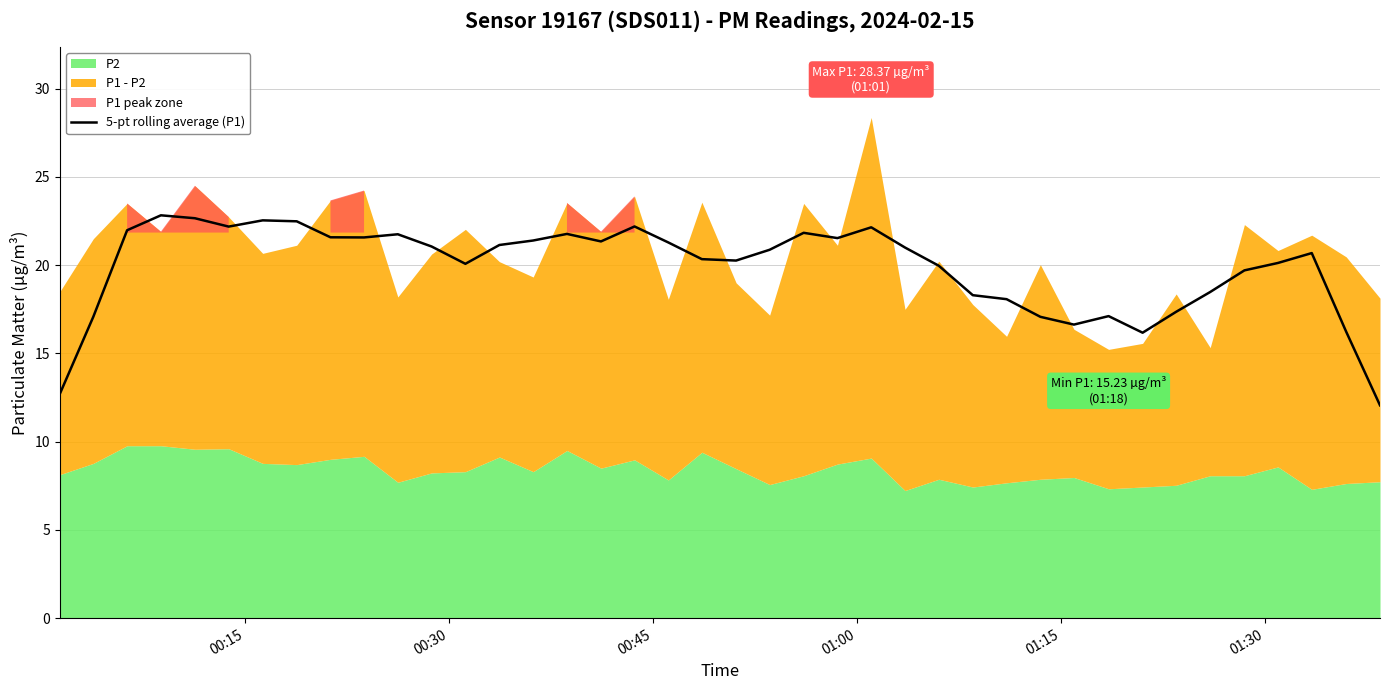

What is the minimum value for 5-pt rolling average (P1)?

12.1